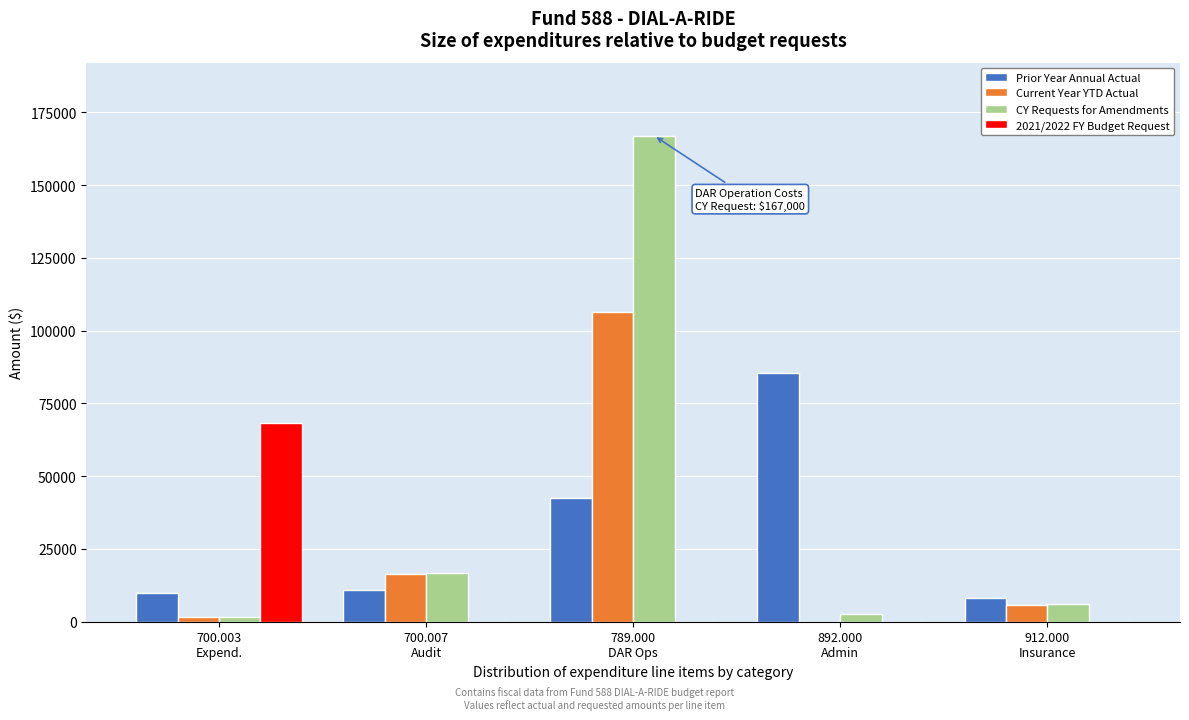

What is the greatest value displayed?

167000.0